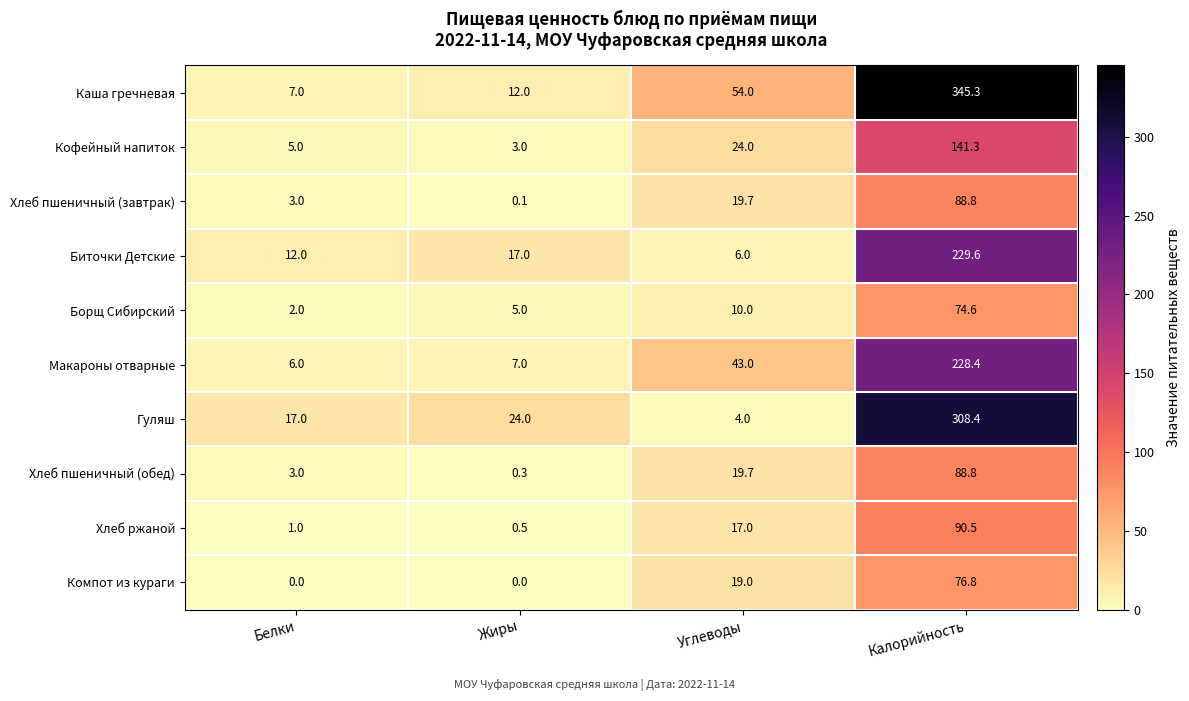

True or false: Гуляш has a value of 24.0 at Жиры.

True